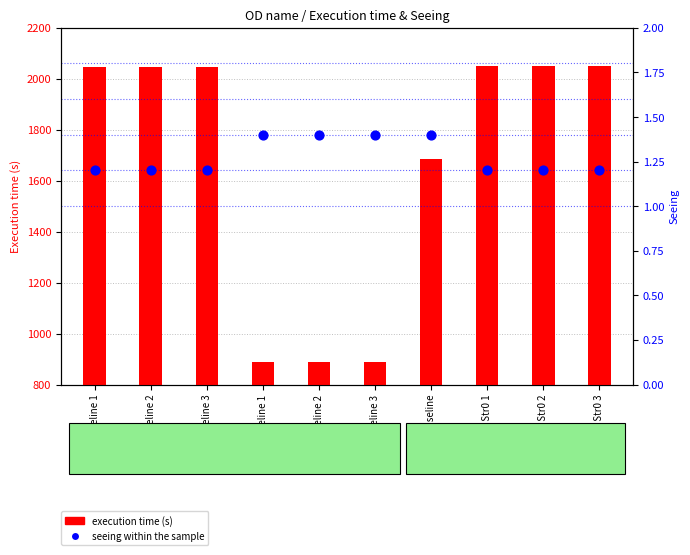

What are all the series names shown in the legend?

execution time (s), seeing within the sample